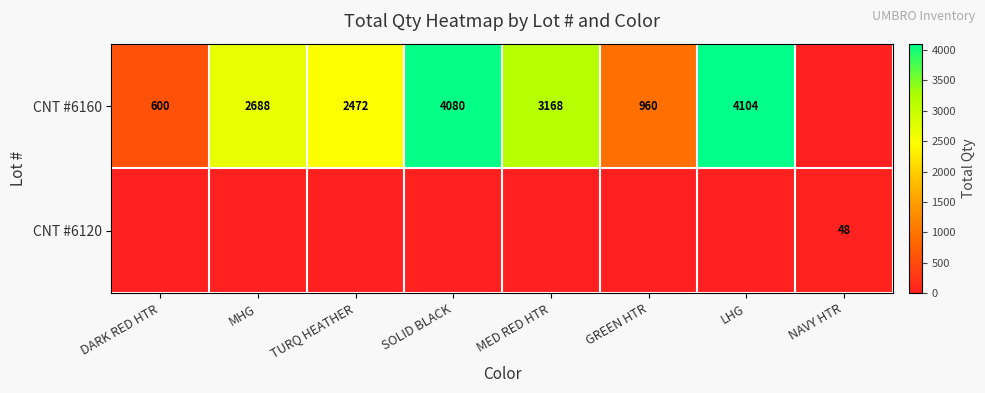

True or false: CNT #6160 has a value of 3168 at MED RED HTR.

True